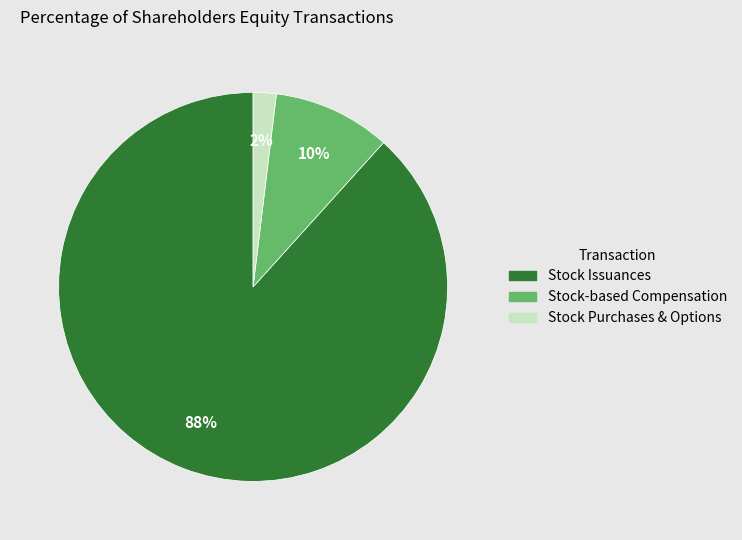

To the nearest percent, what is the average slice percentage?

33%